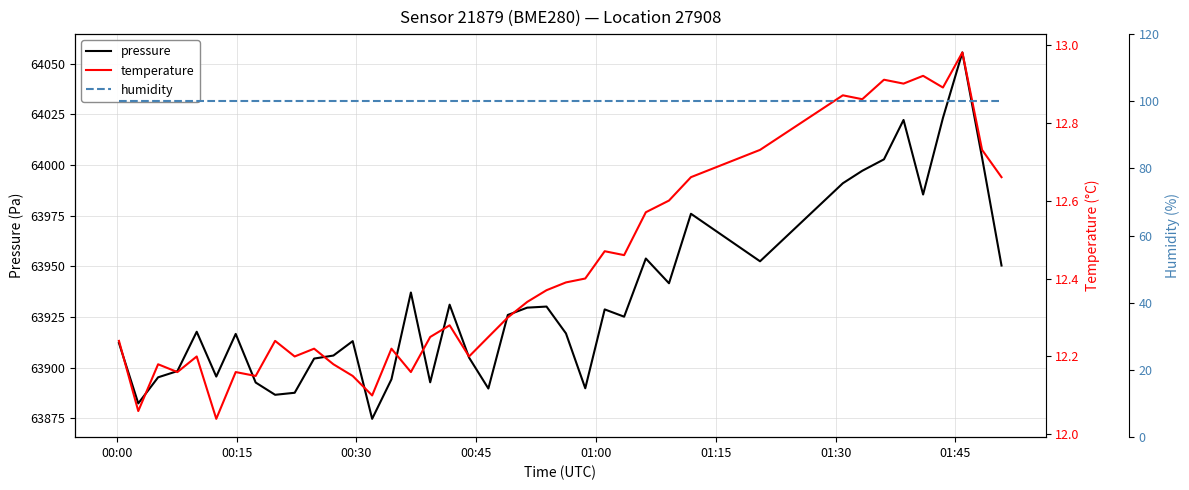

Reading left to right, what are all the values shown in this chart?

pressure: 63912.1	63882.3	63895.2	63898.2	63917.7	63895.5	63916.6	63892.6	63886.5	63887.5	63904.4	63905.9	63913.0	63874.7	63894.2	63937.0	63892.7	63931.0	63904.9	63889.6	63925.9	63929.6	63930.1	63916.8	63889.8	63928.7	63925.1	63953.8	63941.6	63975.9	63952.4	63991.0	63997.1	64002.8	64022.2	63985.4	64023.2	64055.6	64003.6	63950.3
temperature: 12.2	12.1	12.2	12.2	12.2	12.0	12.2	12.2	12.2	12.2	12.2	12.2	12.2	12.1	12.2	12.2	12.2	12.3	12.2	12.2	12.3	12.3	12.4	12.4	12.4	12.5	12.5	12.6	12.6	12.7	12.7	12.9	12.9	12.9	12.9	12.9	12.9	13.0	12.7	12.7
humidity: 100.0	100.0	100.0	100.0	100.0	100.0	100.0	100.0	100.0	100.0	100.0	100.0	100.0	100.0	100.0	100.0	100.0	100.0	100.0	100.0	100.0	100.0	100.0	100.0	100.0	100.0	100.0	100.0	100.0	100.0	100.0	100.0	100.0	100.0	100.0	100.0	100.0	100.0	100.0	100.0